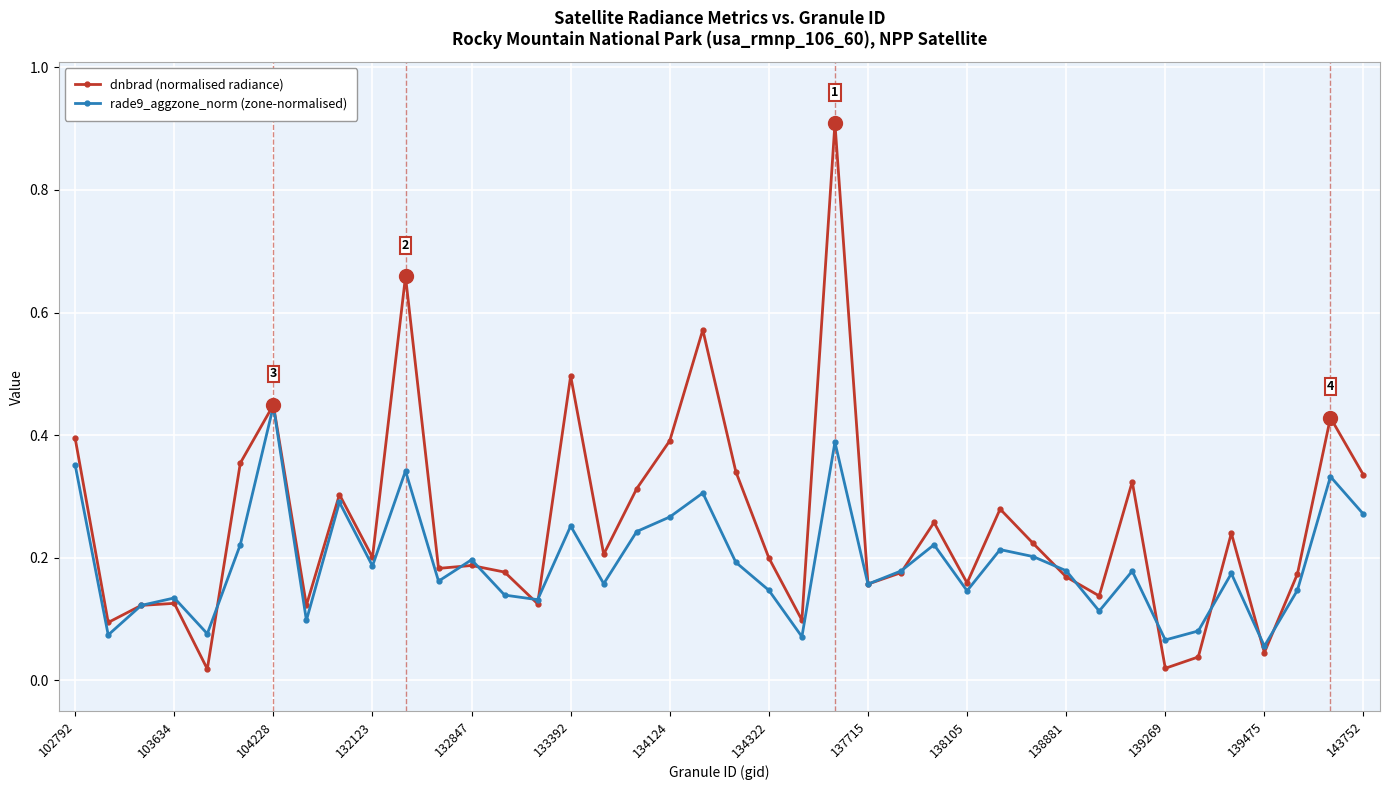

At how many categories does at least one series exceed 0?

40